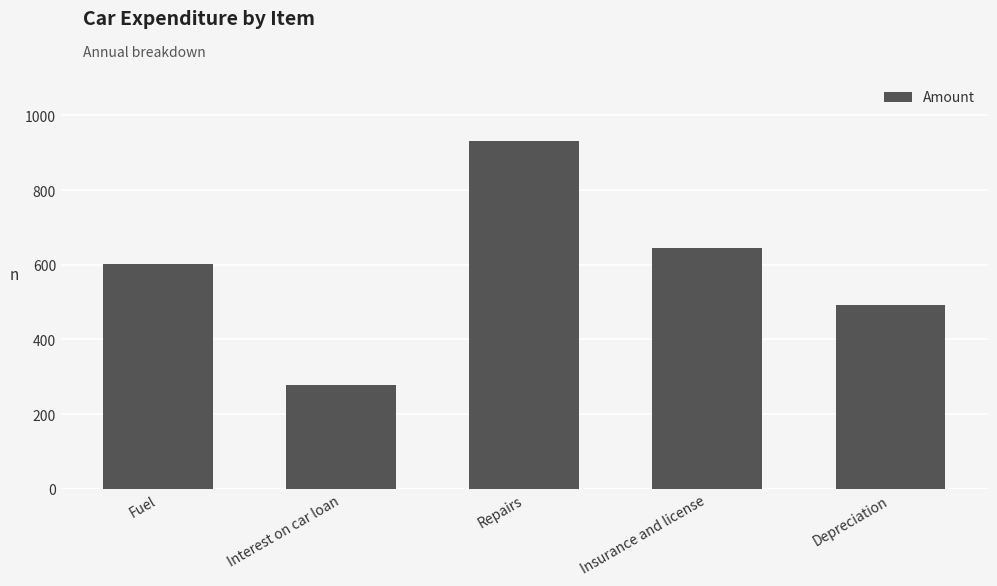

What is the label of the 2nd bar from the right?

Insurance and license